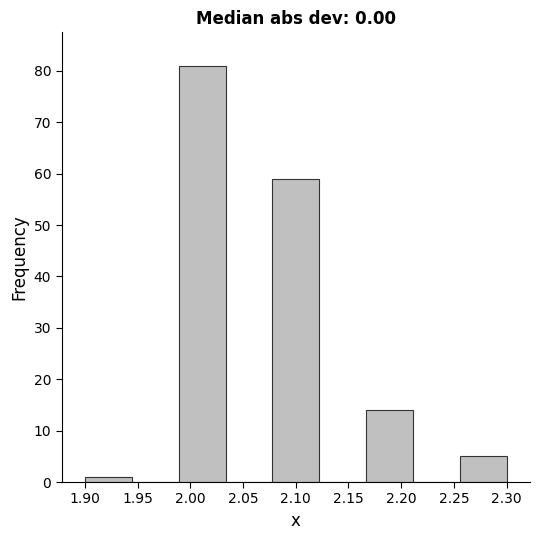

What is the height of the bar covering 2.255 to 2.300 on the x-axis? Neither the bar edges nor the heights are printed on the chart, so give them approximately, as read against the axes.

5